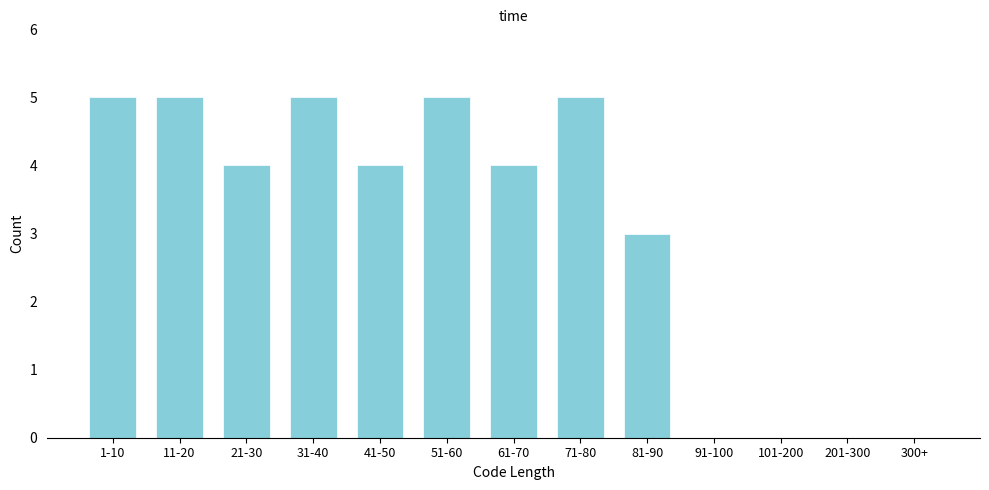

Reading right to left, transcribe all the data shown in this chart.

300+=0	201-300=0	101-200=0	91-100=0	81-90=3	71-80=5	61-70=4	51-60=5	41-50=4	31-40=5	21-30=4	11-20=5	1-10=5